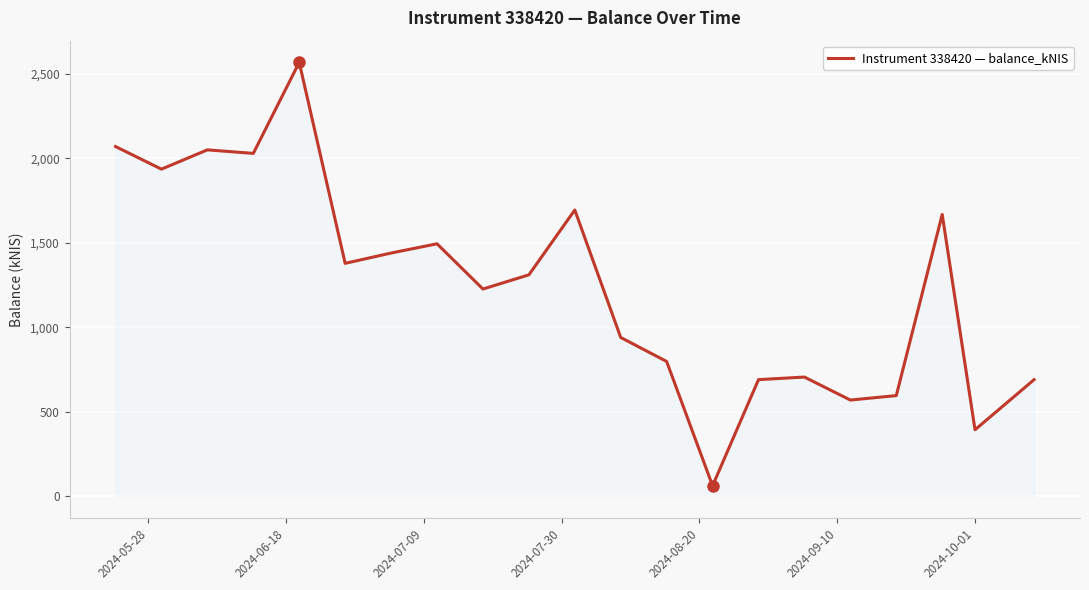

What is the difference between the maximum and minimum values?

2505.6